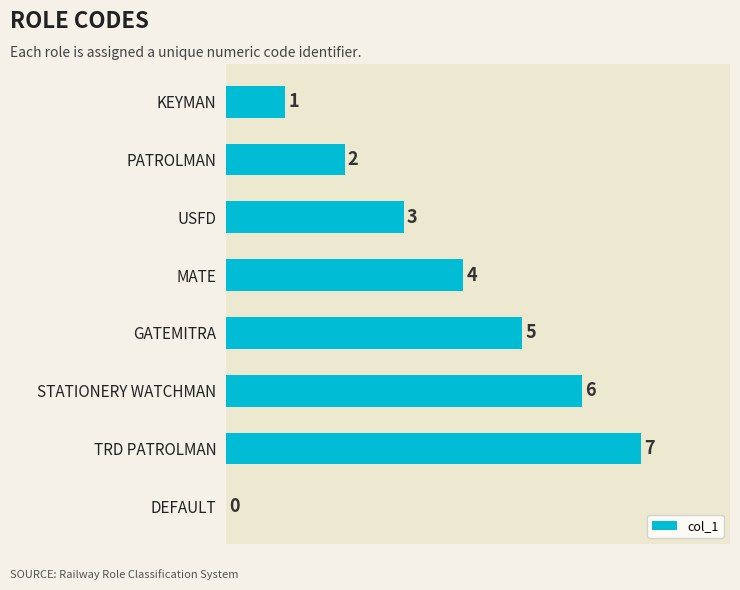

Which has a higher value, STATIONERY WATCHMAN or MATE?

STATIONERY WATCHMAN